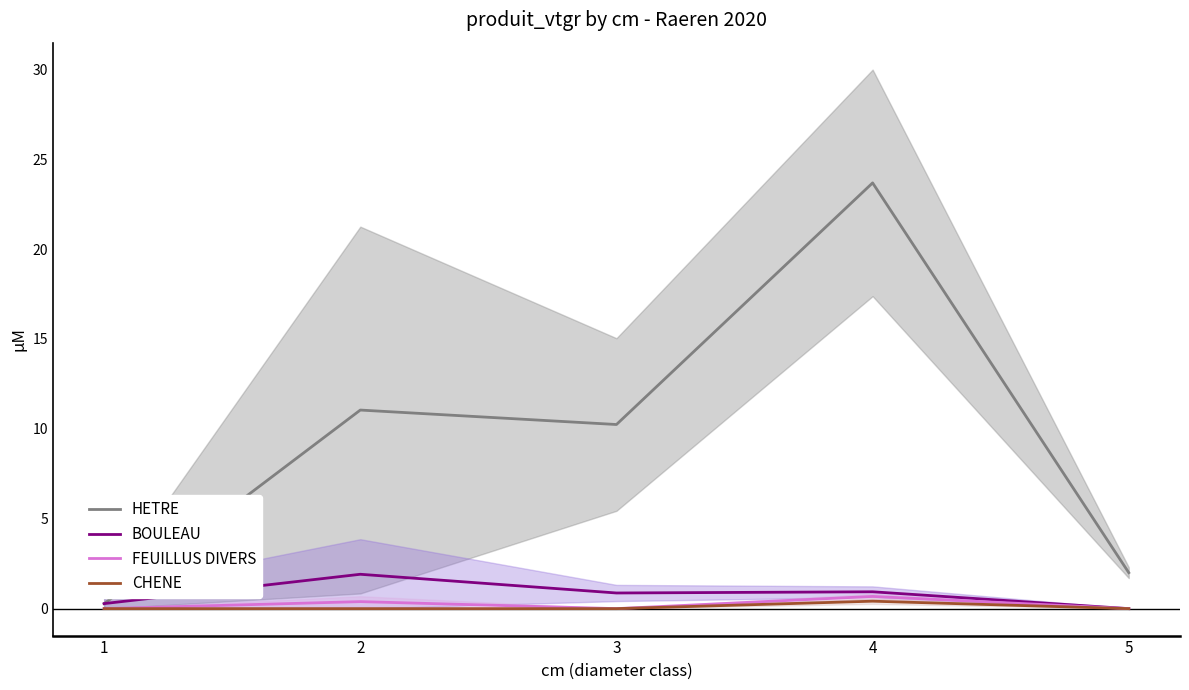

At 1, list the series in order from largest to smallest.

BOULEAU, HETRE, FEUILLUS DIVERS, CHENE